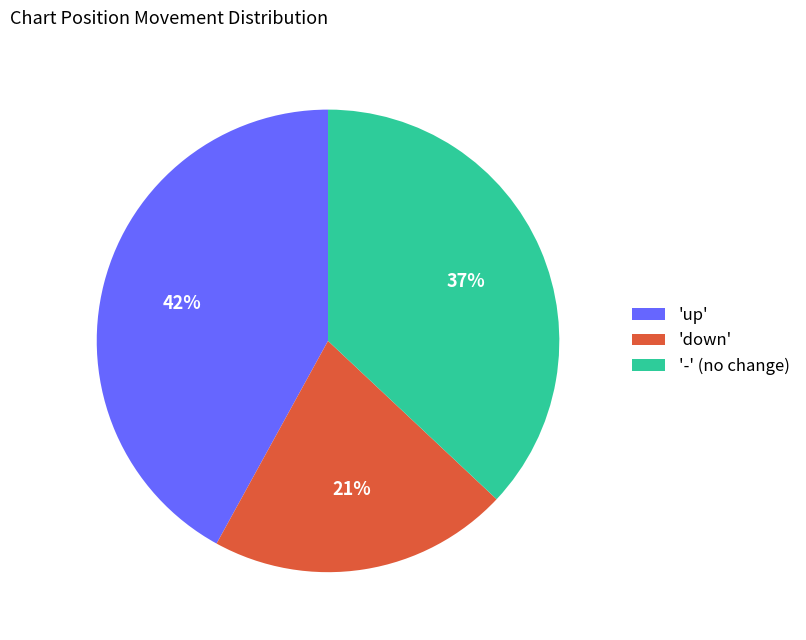

Approximately how many times larger is the value at '-' (no change) compared to 'up'?

0.9